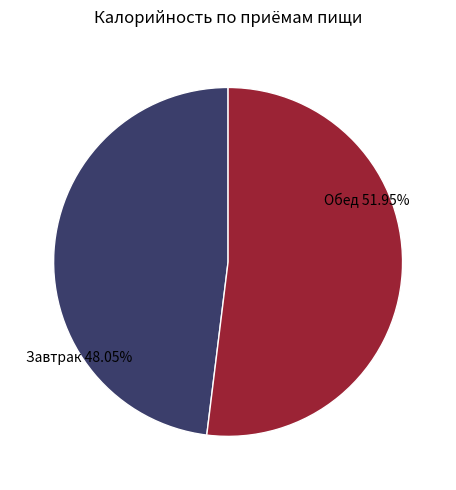

Does Обед 51.95% represent more than half of the total?

Yes